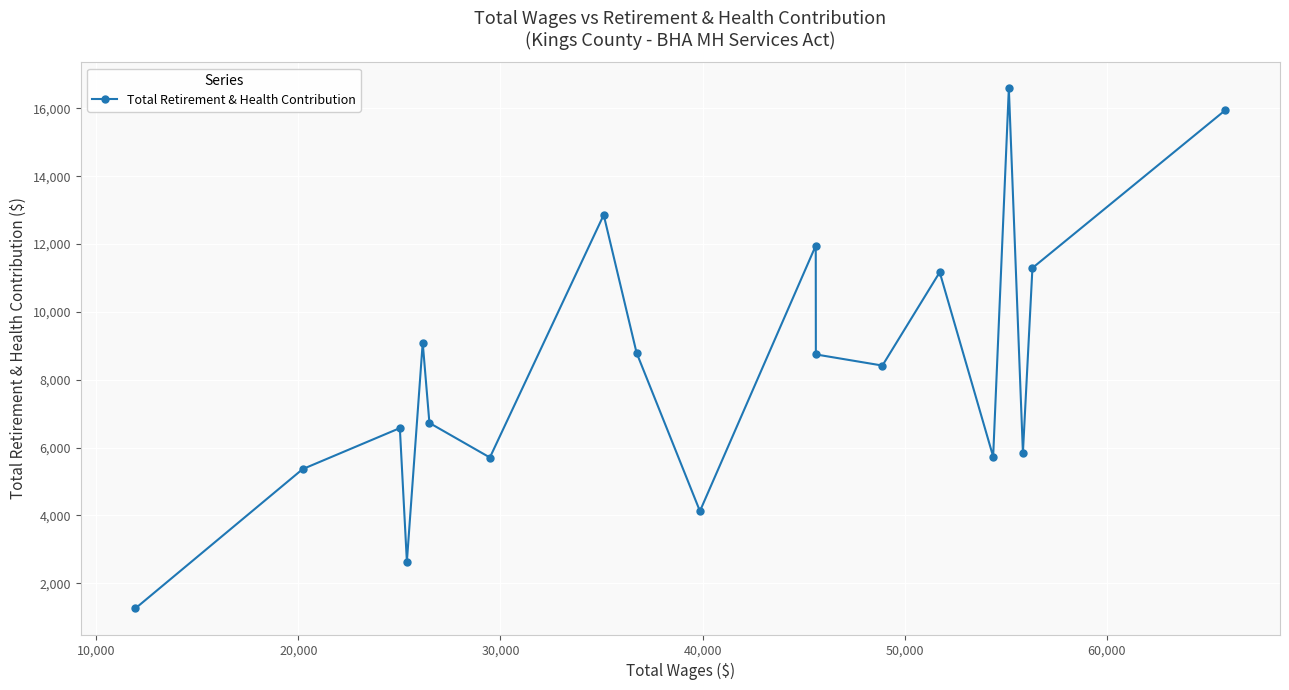

Does the chart have visible grid lines?

Yes